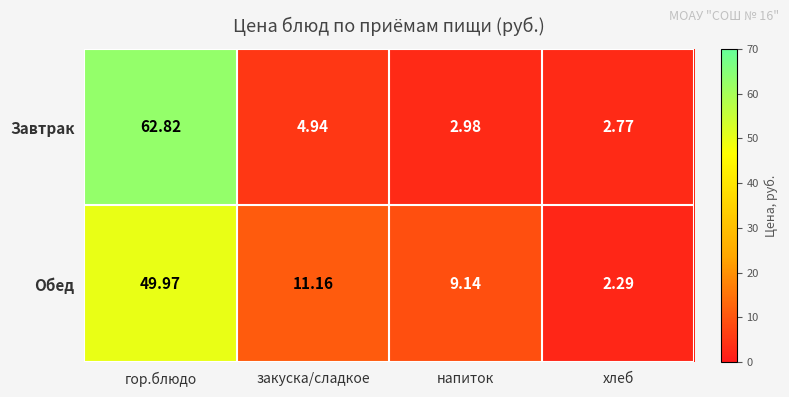

Between напиток and хлеб, which series saw the biggest shift?

Обед